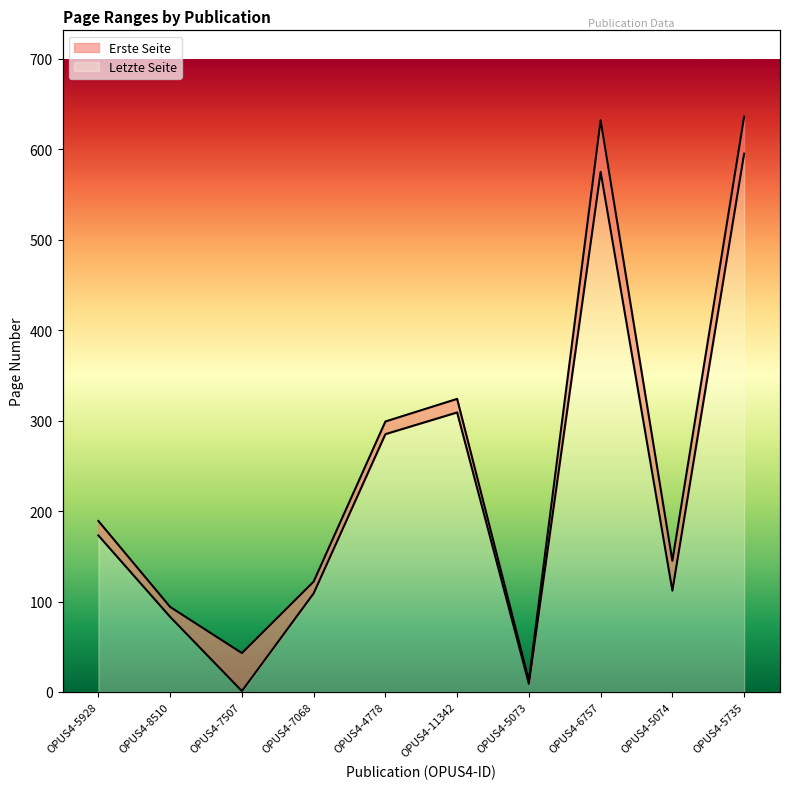

The Erste Seite series shows 309 at OPUS4-11342. True or false?

True